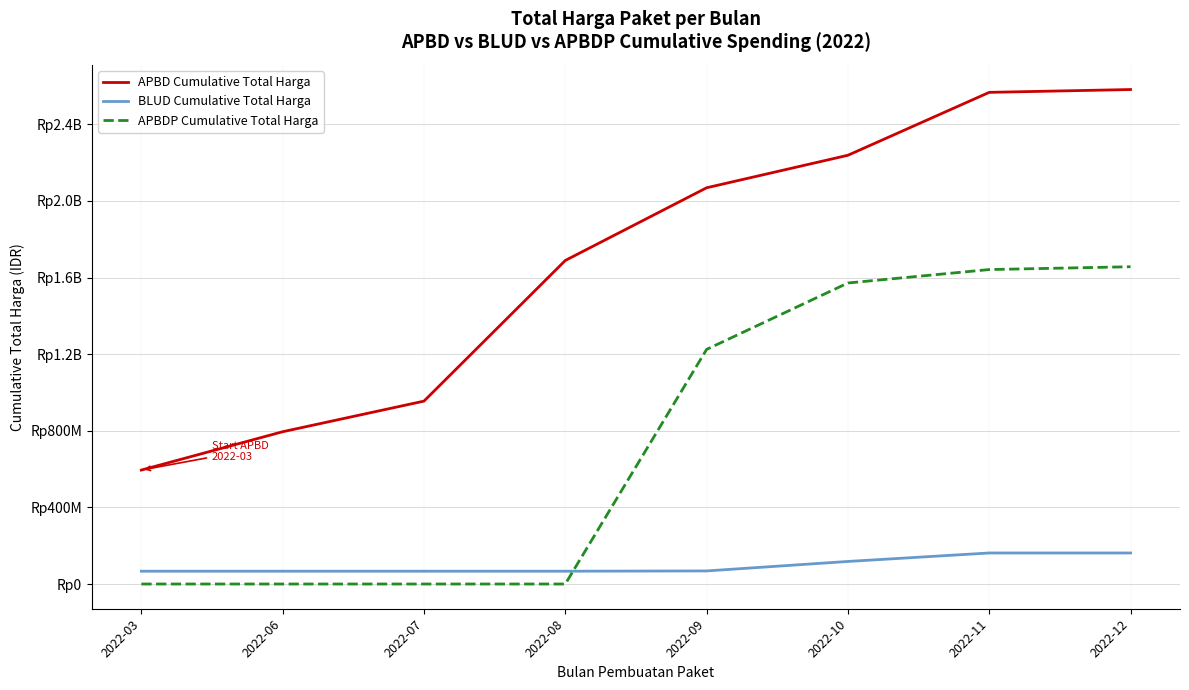

True or false: APBD Cumulative Total Harga and APBDP Cumulative Total Harga intersect in this chart.

False